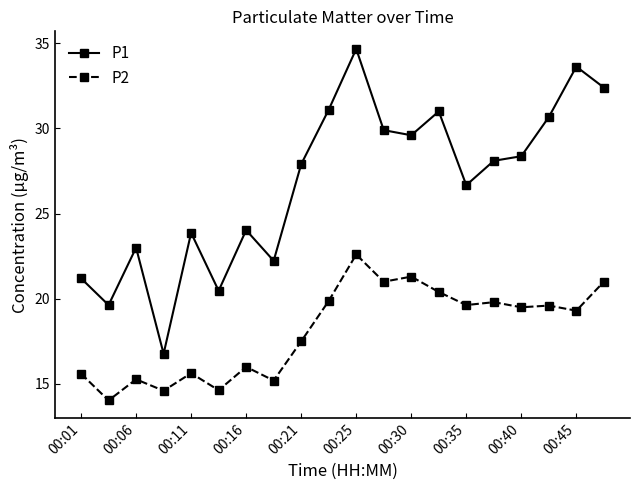

What is the value of the P1 point at the 2nd from the left?

19.6